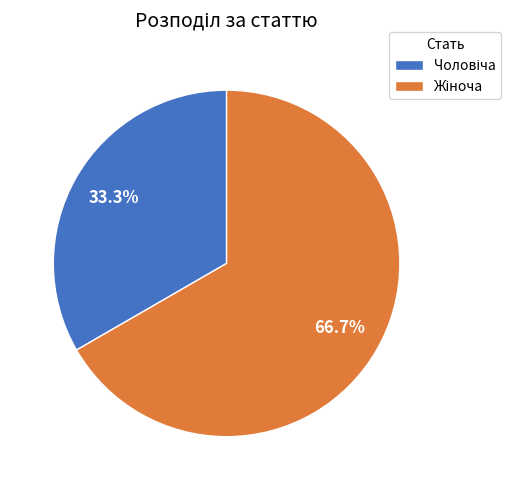

Does any single category account for the majority?

Yes